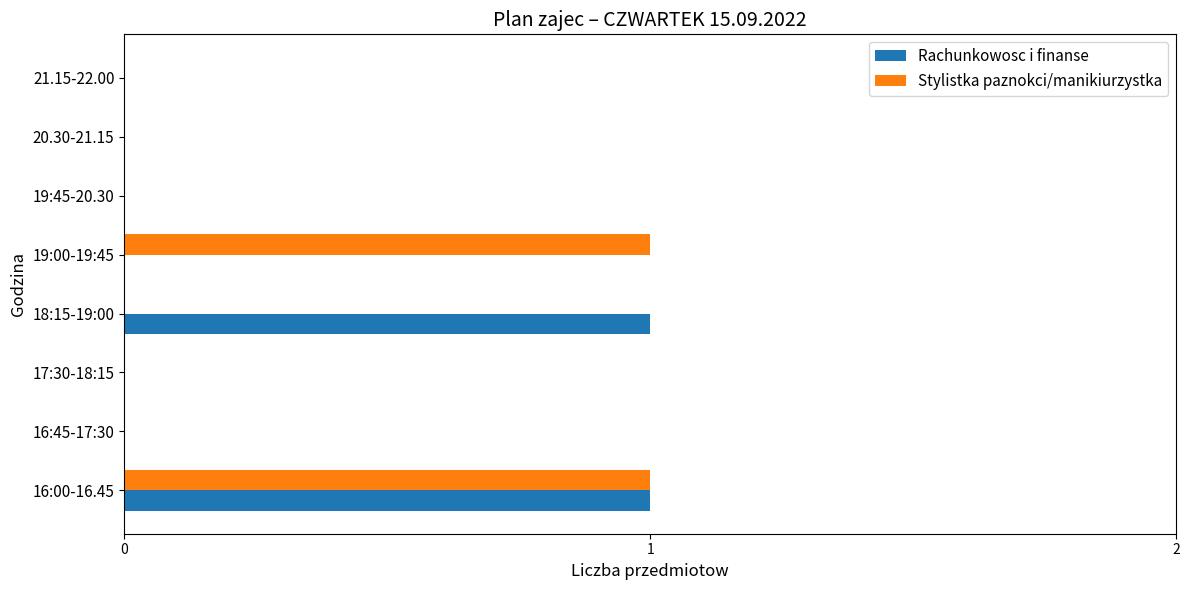

The value of Rachunkowosc i finanse at 19:45-20.30 is 0. True or false?

True